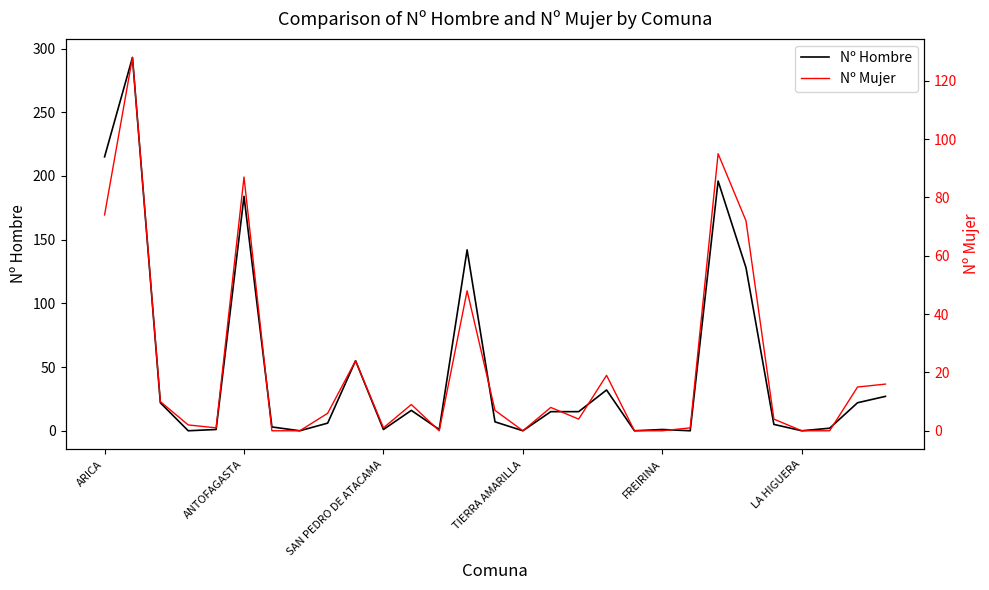

What is the highest value of the Nº Hombre series?

293